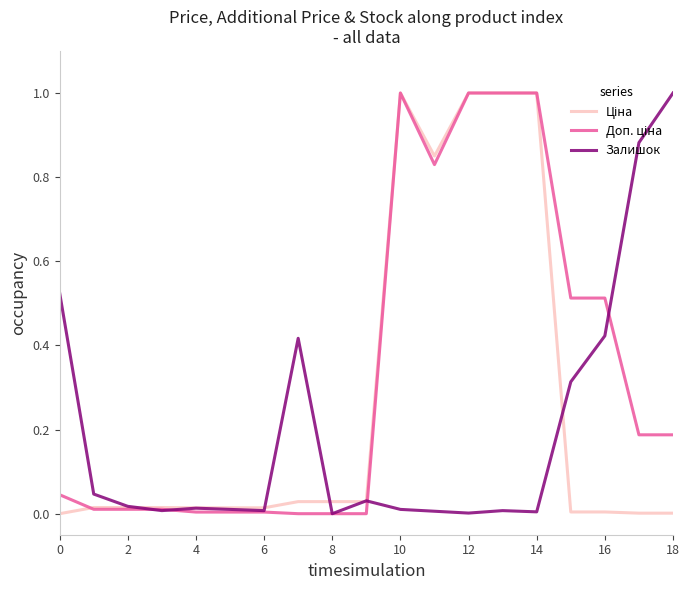

What is the greatest value displayed?

1.0